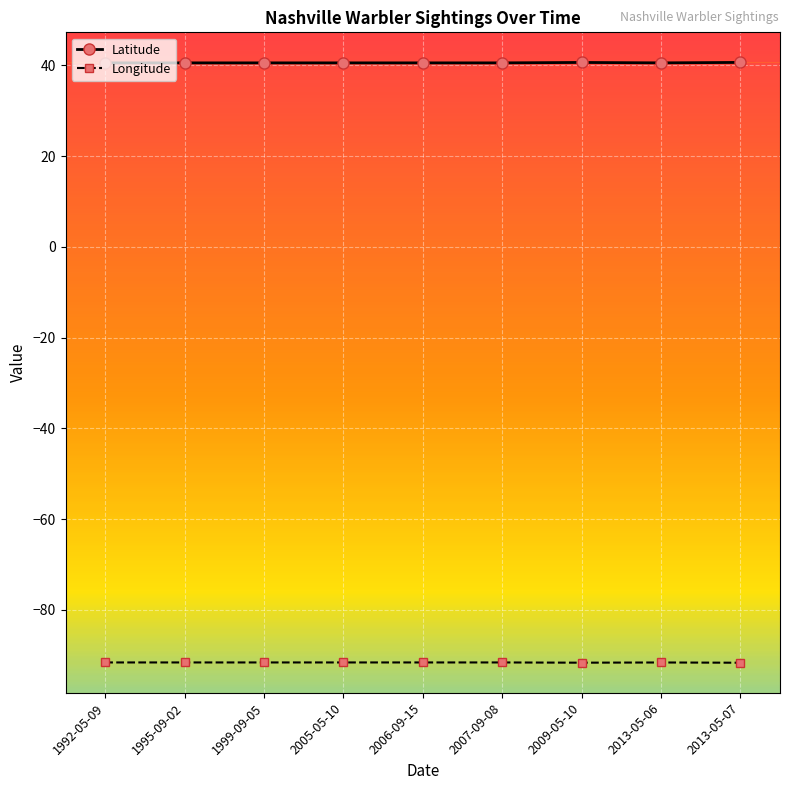

True or false: Latitude and Longitude intersect in this chart.

False